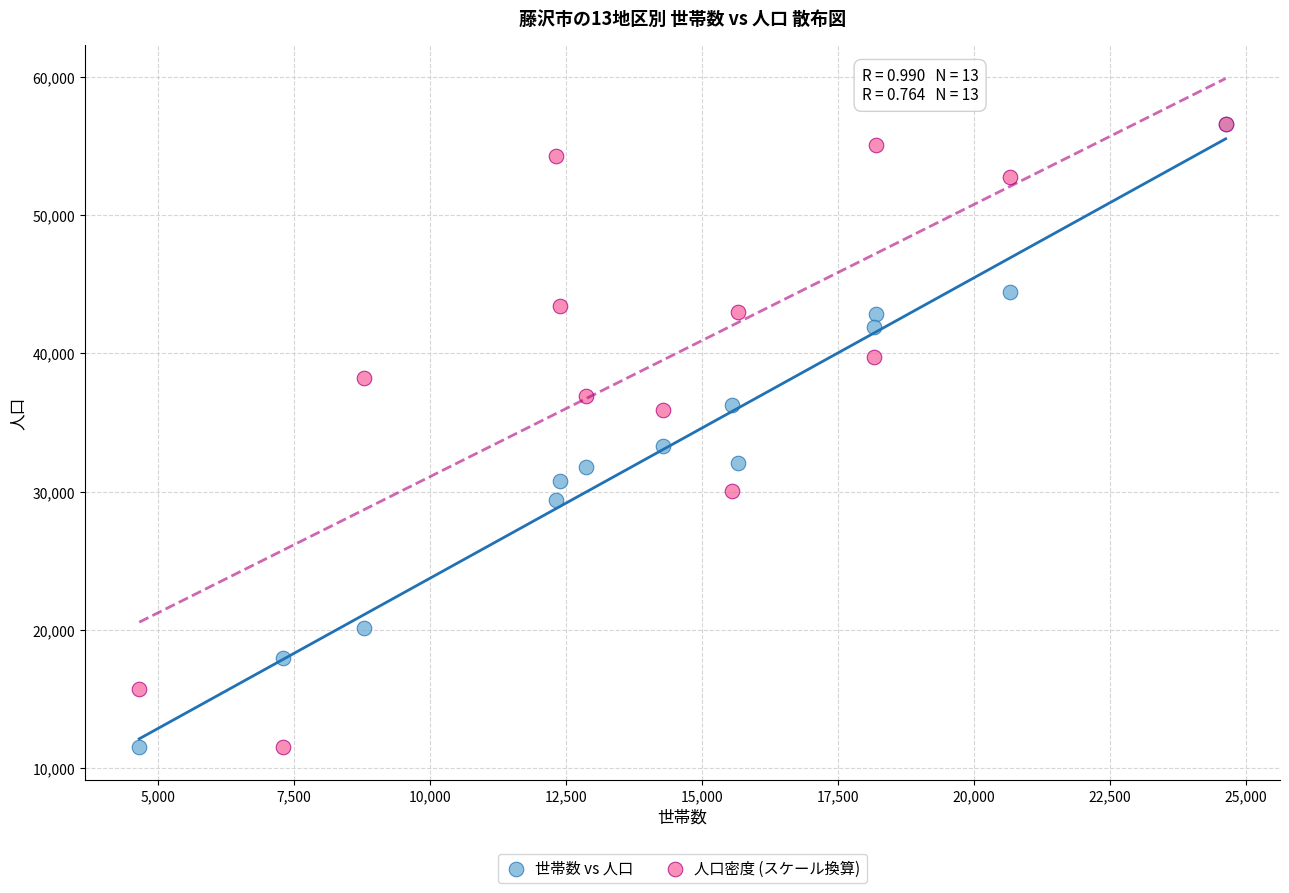

In the 人口密度 (スケール換算) series, what Y value is closest to 34079?

35913.2